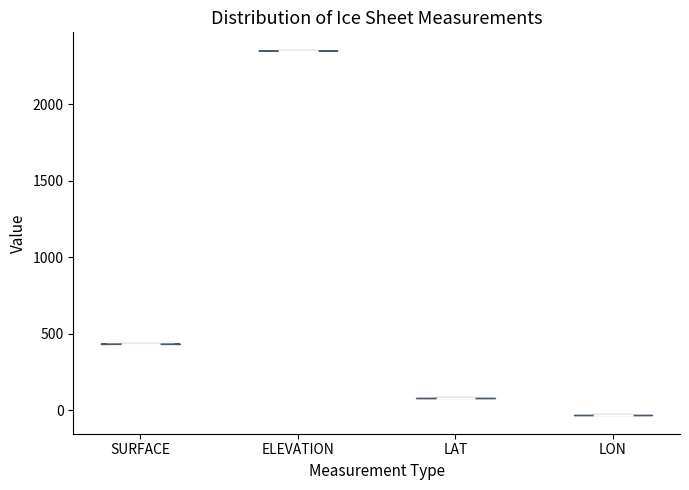

Reading left to right, read every violin against the y-axis: where its median line is, and the lowest and highest points it reaches. The values are not printed on the chart, so give them approximately, as read against the axis.

SURFACE: median line 450, lowest point 450, highest point 450
ELEVATION: median line 2350, lowest point 2350, highest point 2350
LAT: median line 100, lowest point 100, highest point 100
LON: median line -50, lowest point -50, highest point -50